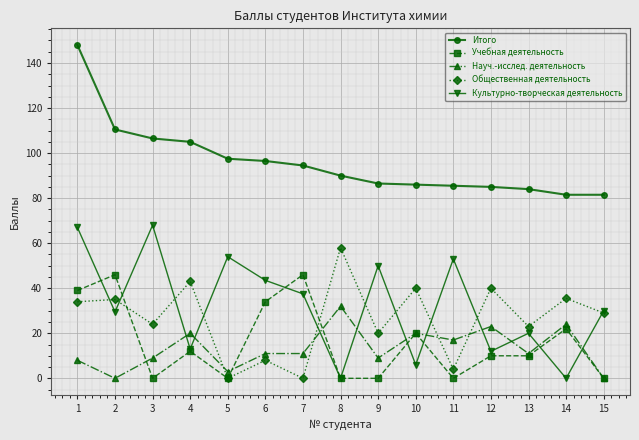

What is the sum of all Учебная деятельность values?

239.0